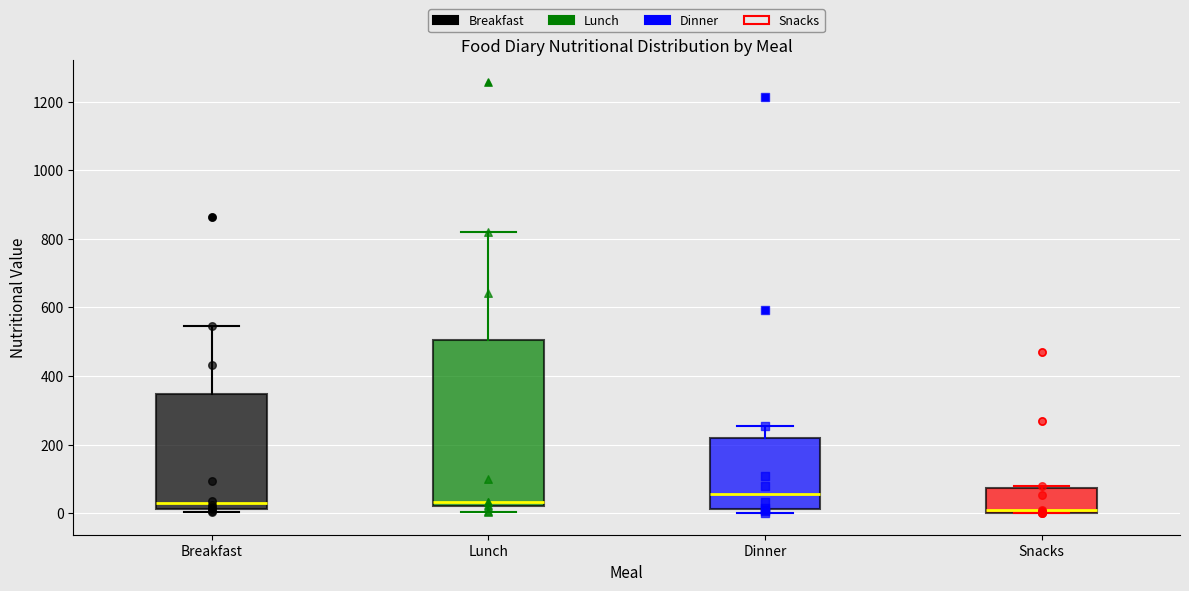

Reading left to right, read every box against the y-axis: the position of its median line, the range the box covers, and the ends of its whiskers. The values are not printed on the chart, so give them approximately, as read against the axis.

Breakfast: median 40, box 20 to 340, whiskers 0 to 540
Lunch: median 40, box 20 to 500, whiskers 0 to 820
Dinner: median 60, box 20 to 220, whiskers 0 to 260
Snacks: median 0 (just above the box's lower edge), box 0 to 80, whiskers 0 to 80 (just above the box's upper edge)